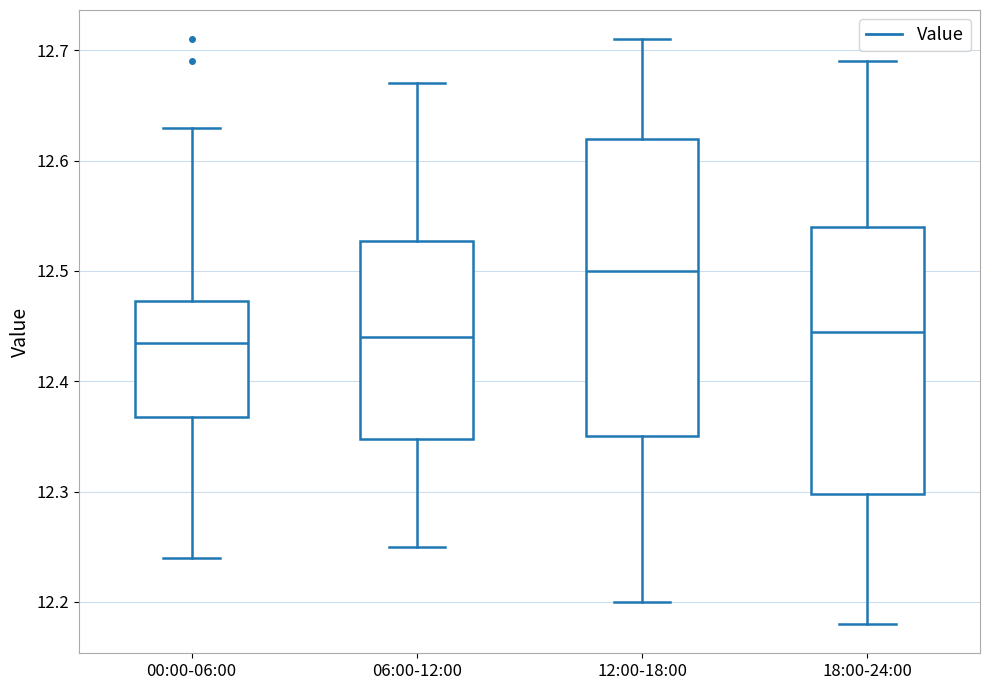

Which box has the highest median line?

12:00-18:00